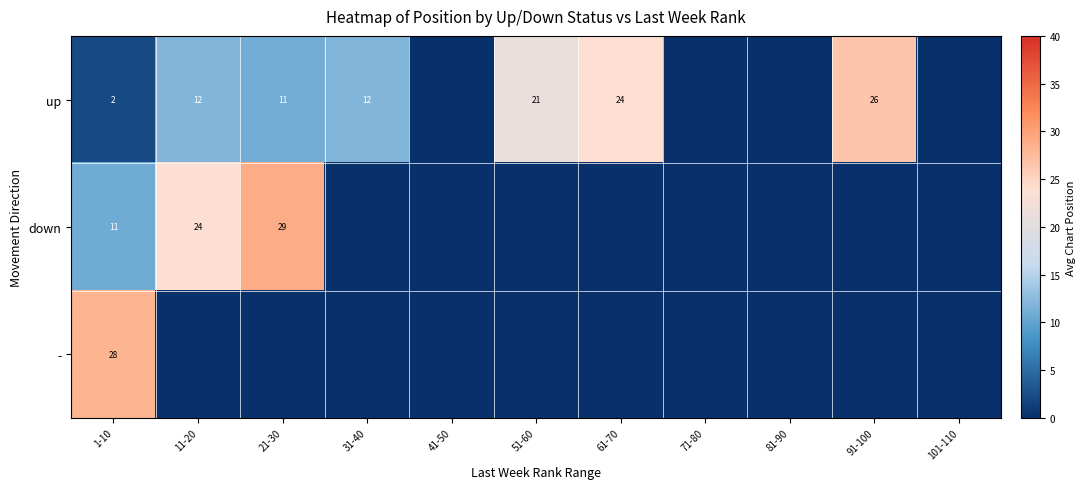

What is the sum of the up values at 31-40 and 51-60?

33